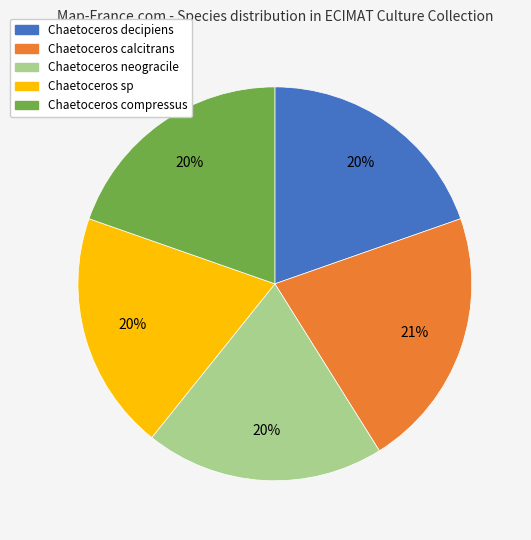

Is there a majority slice in this chart?

No